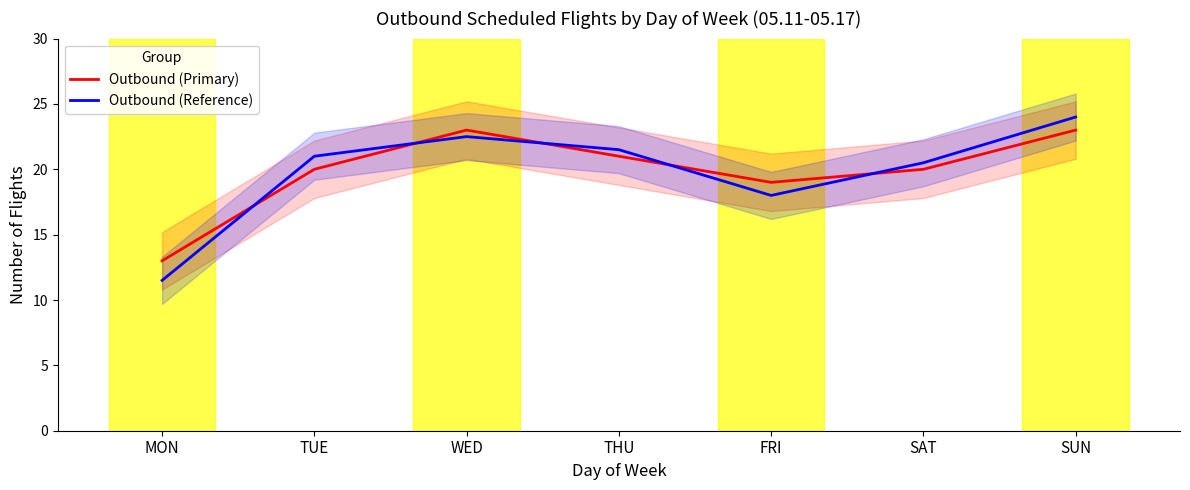

Rank the series by their maximum value, from lowest to highest.

Outbound (Primary), Outbound (Reference)